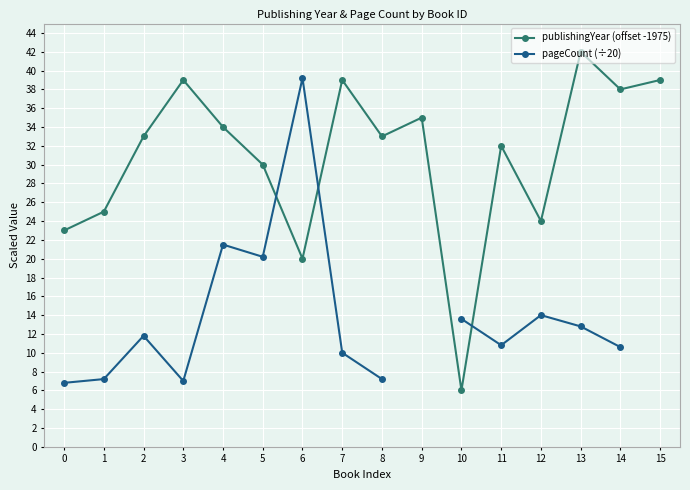

What is the sum of the pageCount (÷20) values at 5 and 13?

33.0